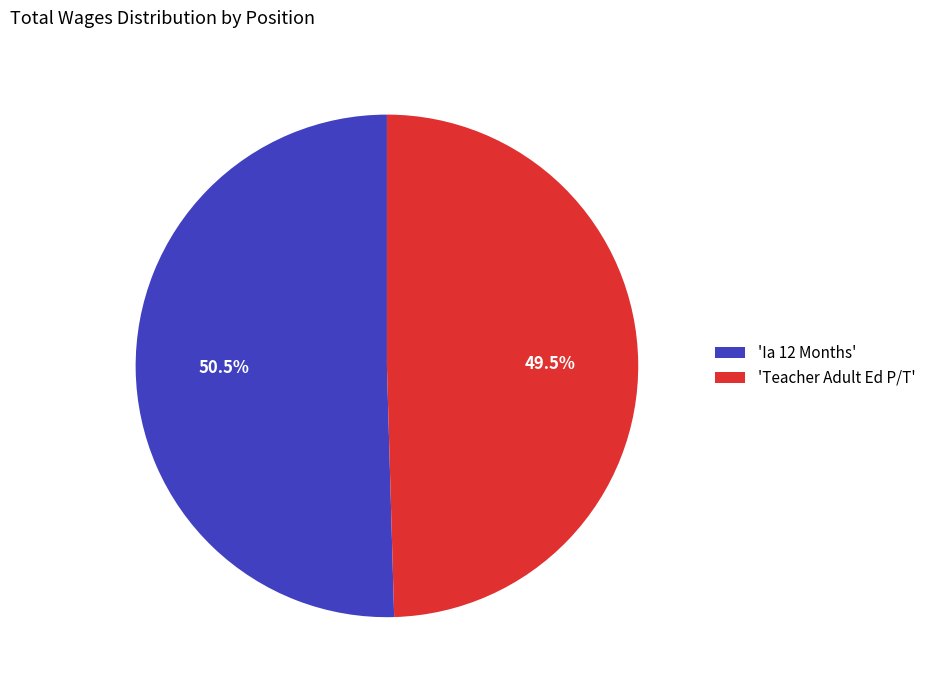

Is the sum of 'Ia 12 Months' and 'Teacher Adult Ed P/T' greater than half?

Yes